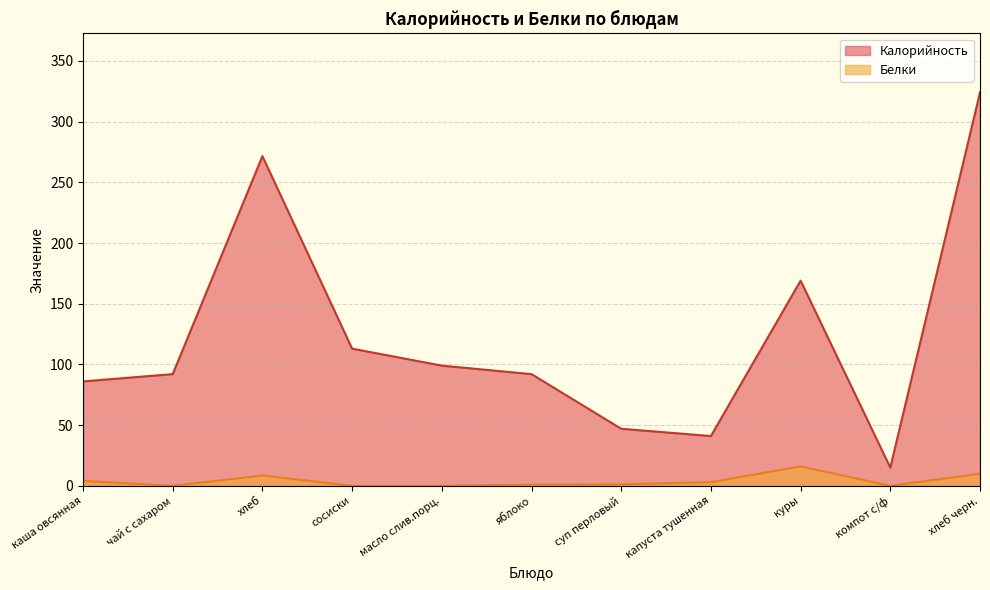

How many interior local peaks does the Калорийность series have?

2